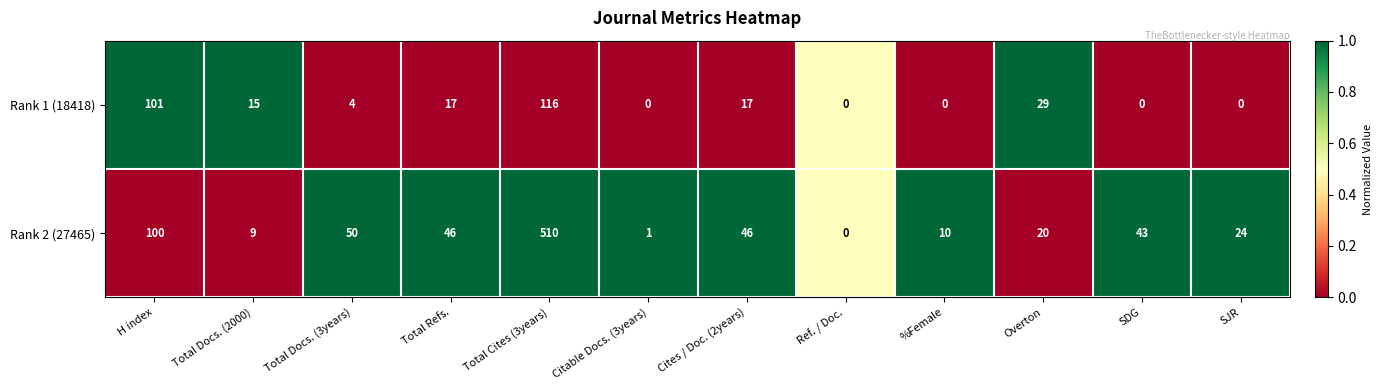

Where does the Rank 1 (18418) series first go above 15?

H index